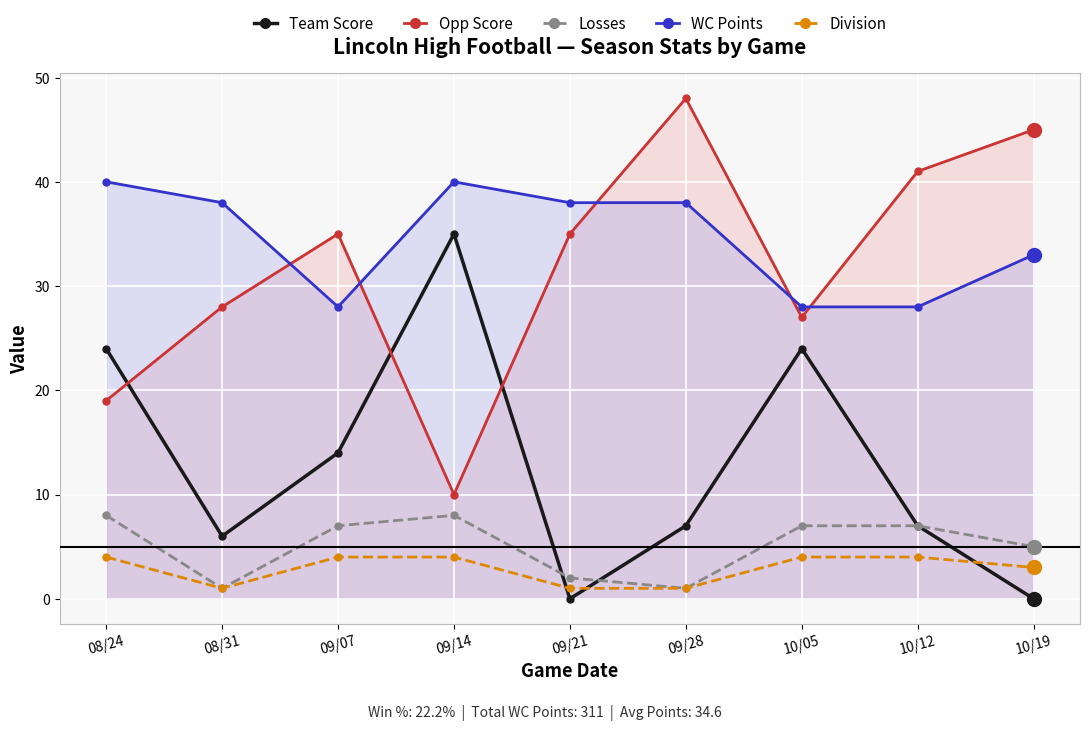

The Team Score series shows 0 at 09/21. True or false?

True